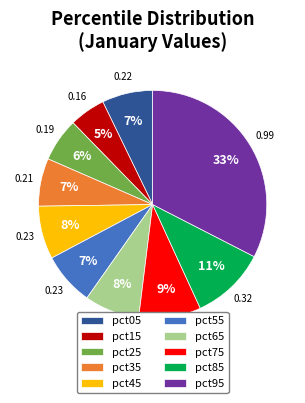

Does any single category account for the majority?

No